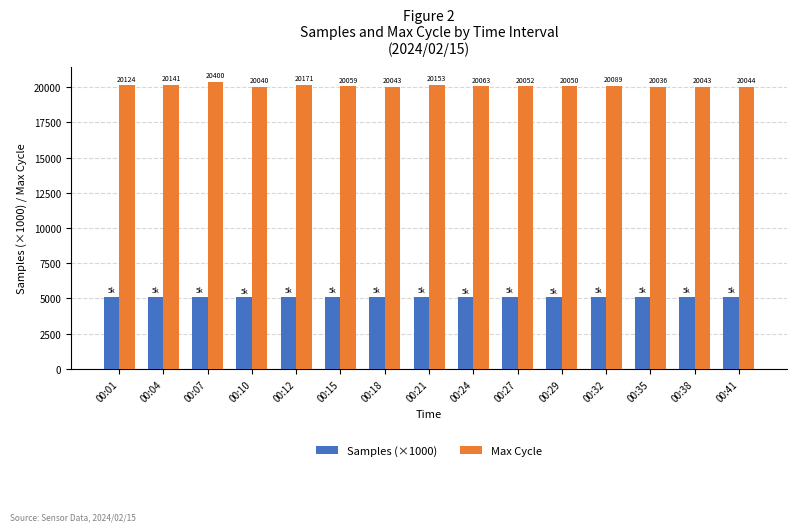

What is the difference between the highest and lowest values at 00:29?

14965.2